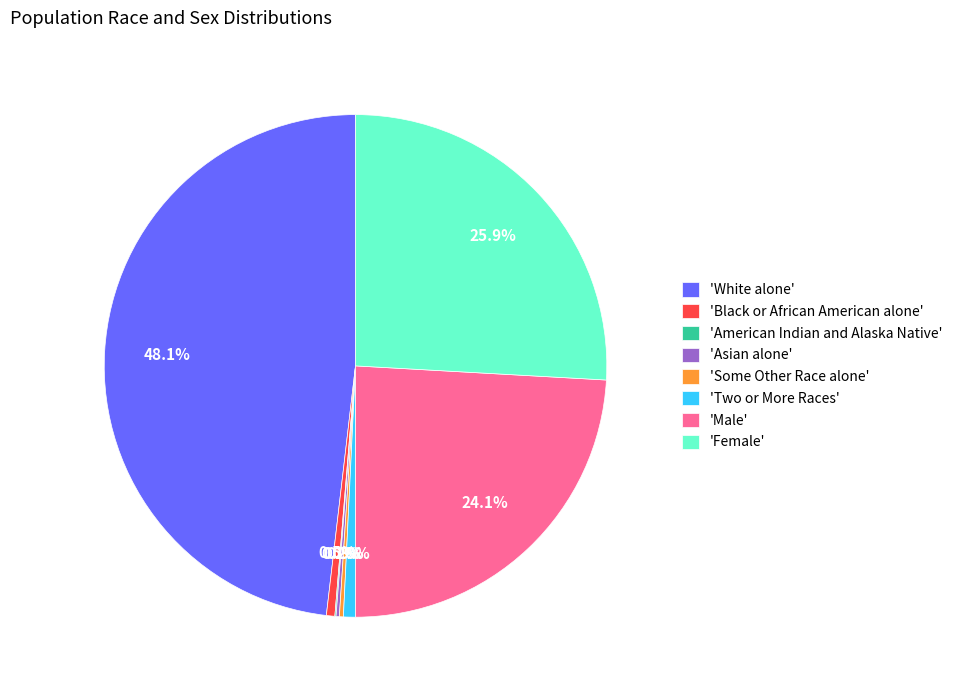

What is the ratio of the value at 'Male' to the value at 'Black or African American alone'?

44.4